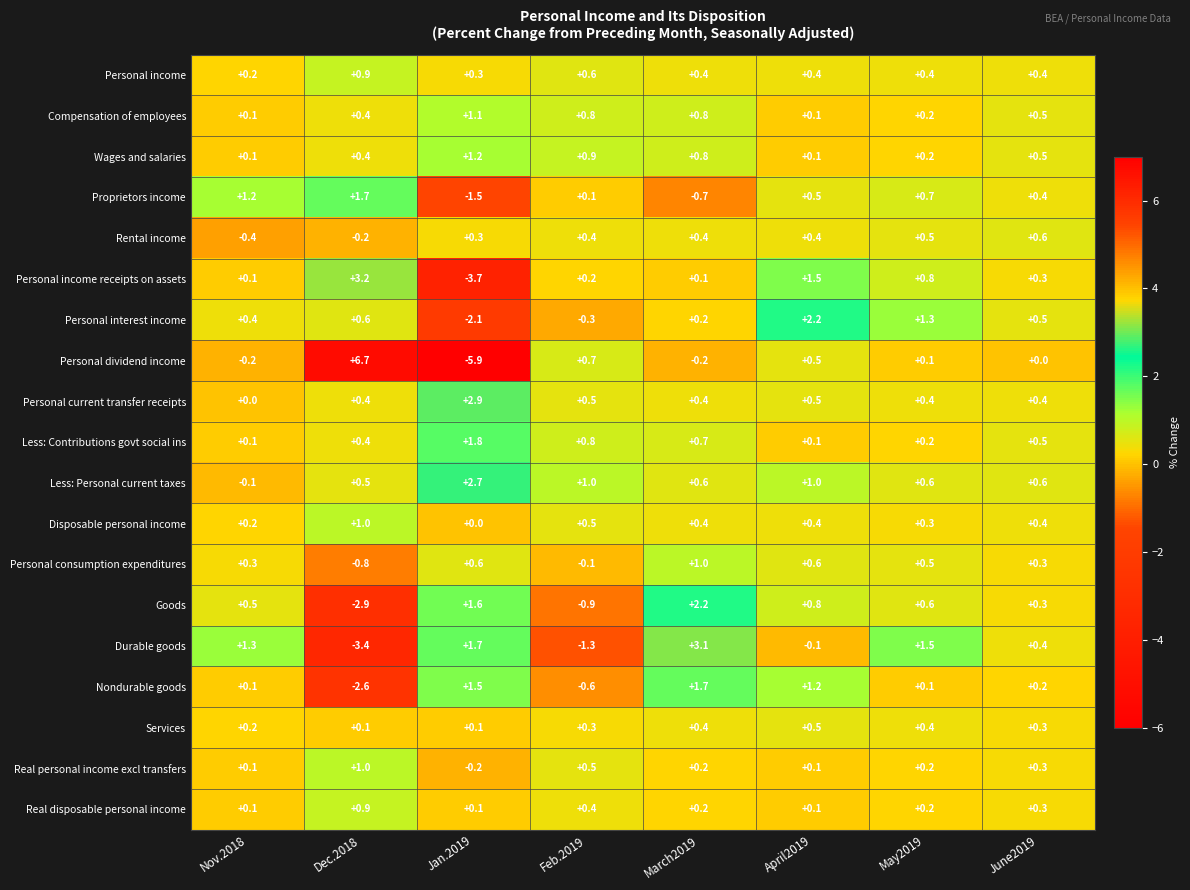

Is the value of Personal income at May2019 greater than the value of Personal dividend income at Dec.2018?

No